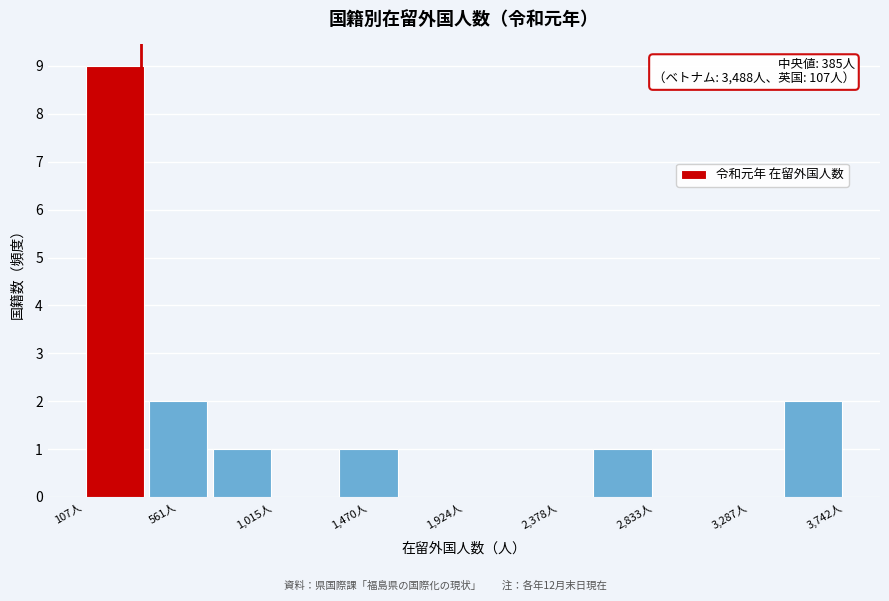

Which range on the x-axis has the tallest bar?

100 to 400